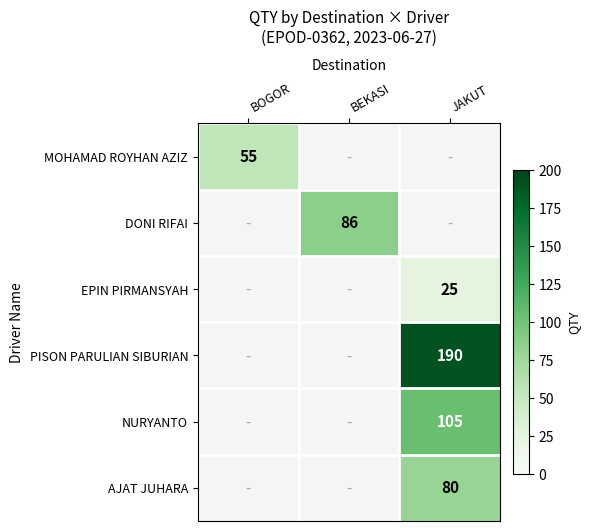

True or false: DONI RIFAI has a value of 56 at BEKASI.

False